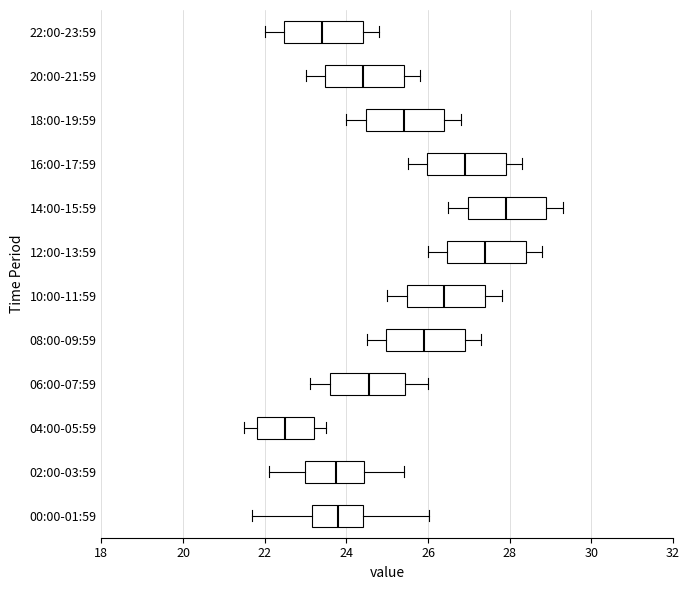

Which box's median line is the furthest to the left?

04:00-05:59